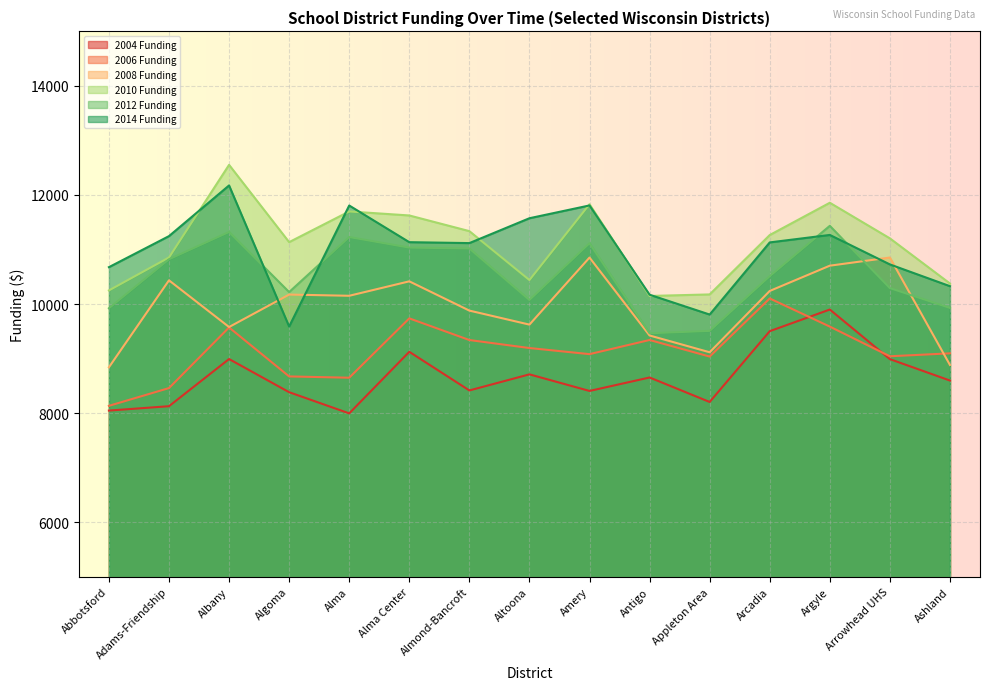

Where is 2004 Funding nearest to the value 8947?

Arrowhead UHS